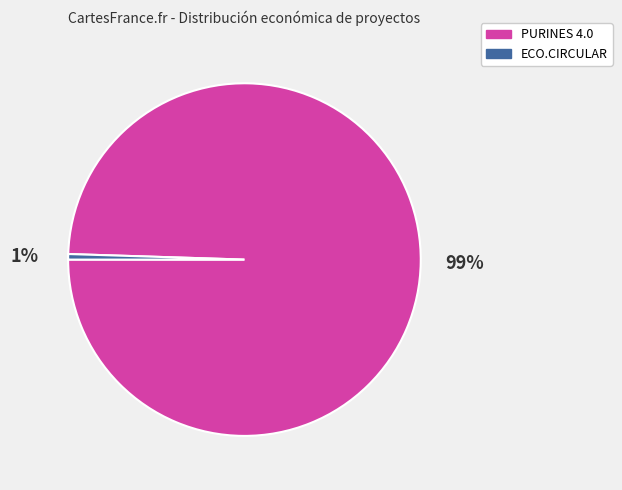

What percentage is the PURINES 4.0 slice, to the nearest percent?

99%